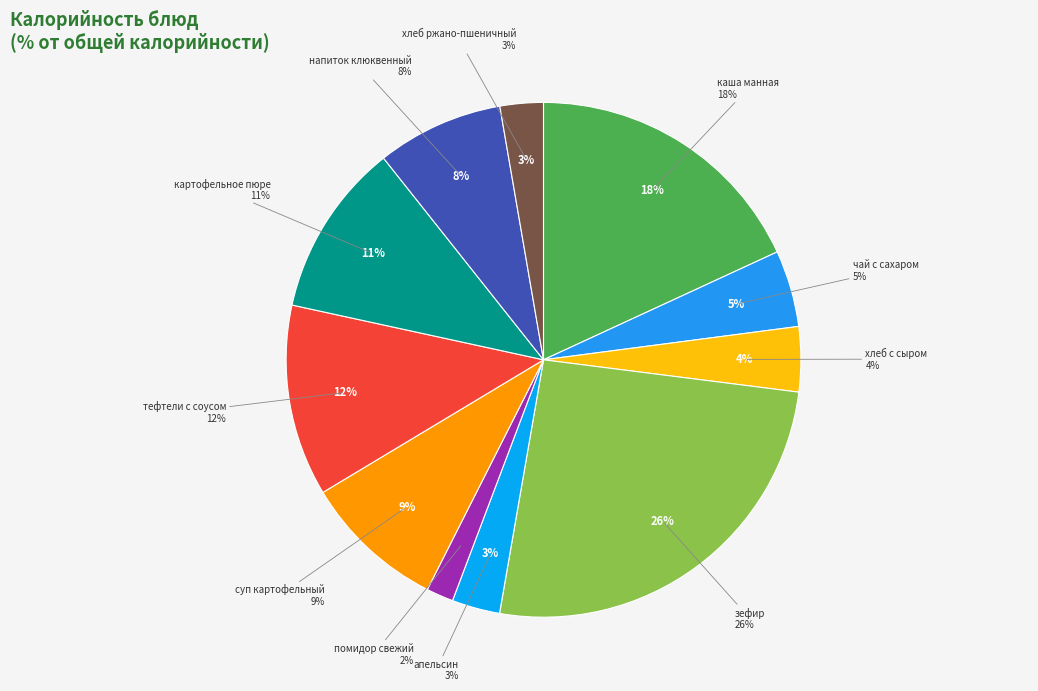

Combined, what portion of the pie is каша молочная из манной крупы and овощи натуральные свежие (помидор)?

19.8%